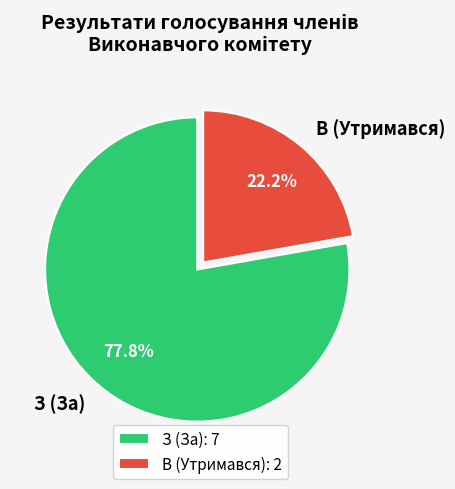

What is the ratio of the value at З (За) to the value at В (Утримався)?

3.5